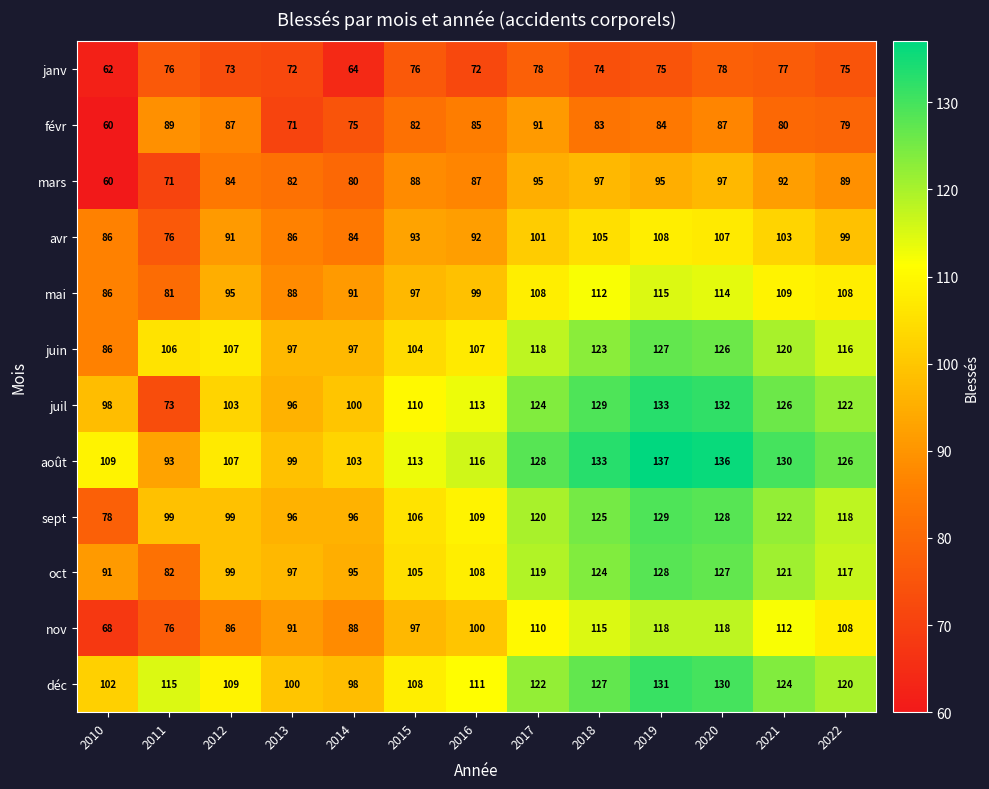

Where is oct nearest to the value 105?

2015